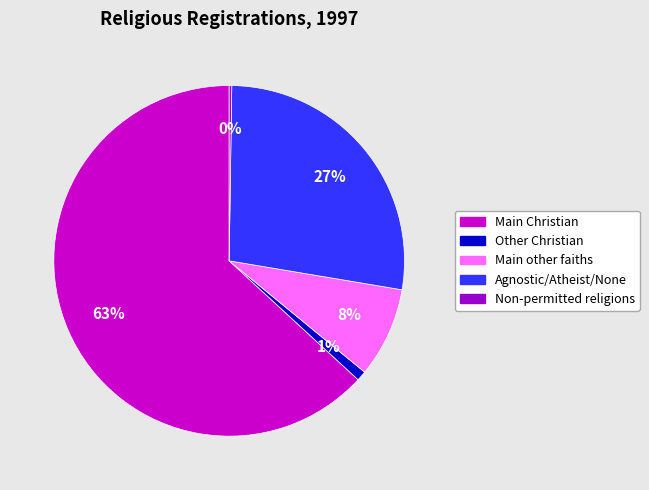

To the nearest percent, what percentage of the pie is Main other faiths?

8%